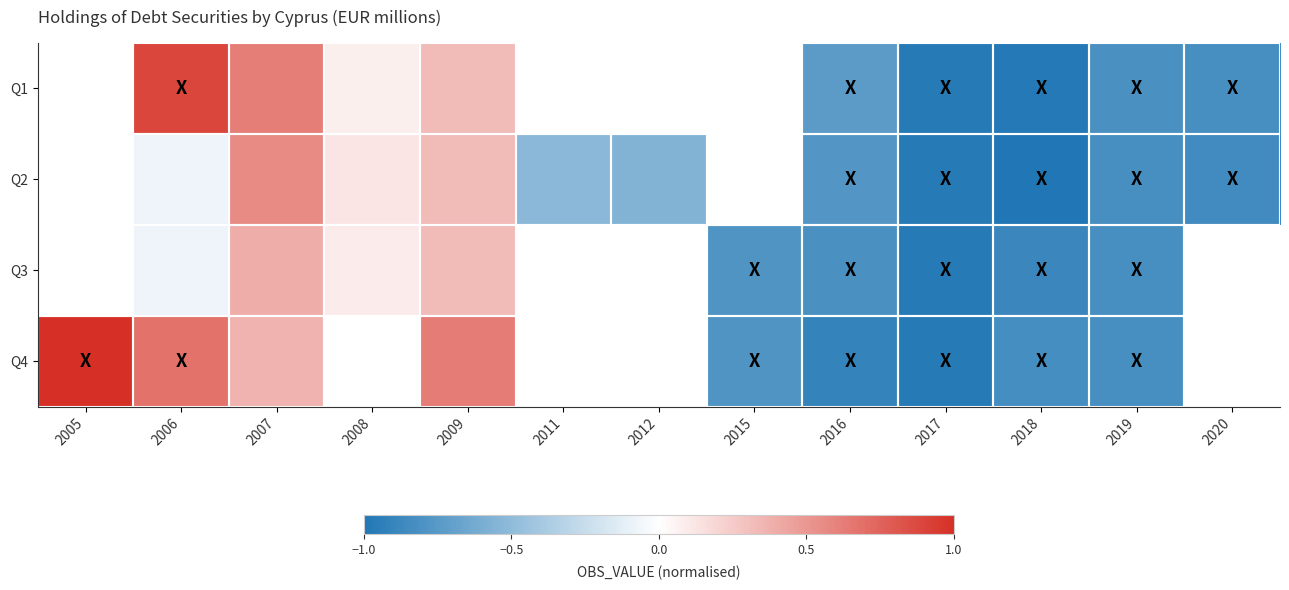

Is it true that Q4 equals -0.8 at 2015?

True